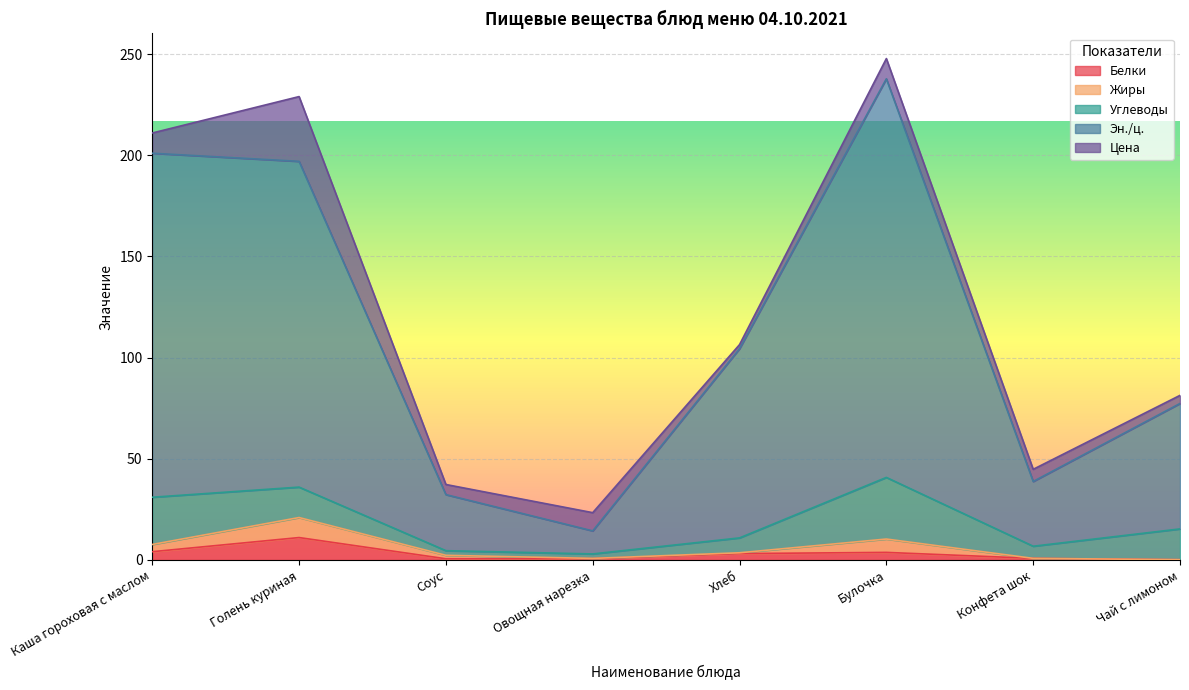

At which label does Жиры first exceed 1?

Каша гороховая с маслом